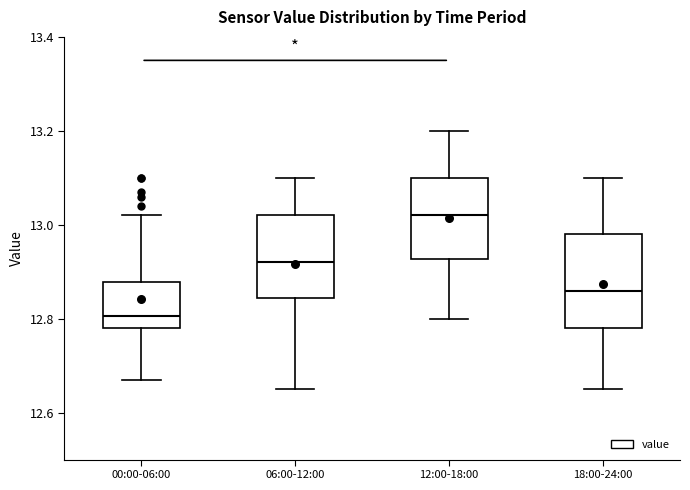

Reading left to right, read every box against the y-axis: the position of its median line, the range the box covers, and the ends of its whiskers. The values are not printed on the chart, so give them approximately, as read against the axis.

00:00-06:00: median 12.80, box 12.78 to 12.88, whiskers 12.68 to 13.02
06:00-12:00: median 12.92, box 12.84 to 13.02, whiskers 12.66 to 13.10
12:00-18:00: median 13.02, box 12.92 to 13.10, whiskers 12.80 to 13.20
18:00-24:00: median 12.86, box 12.78 to 12.98, whiskers 12.66 to 13.10